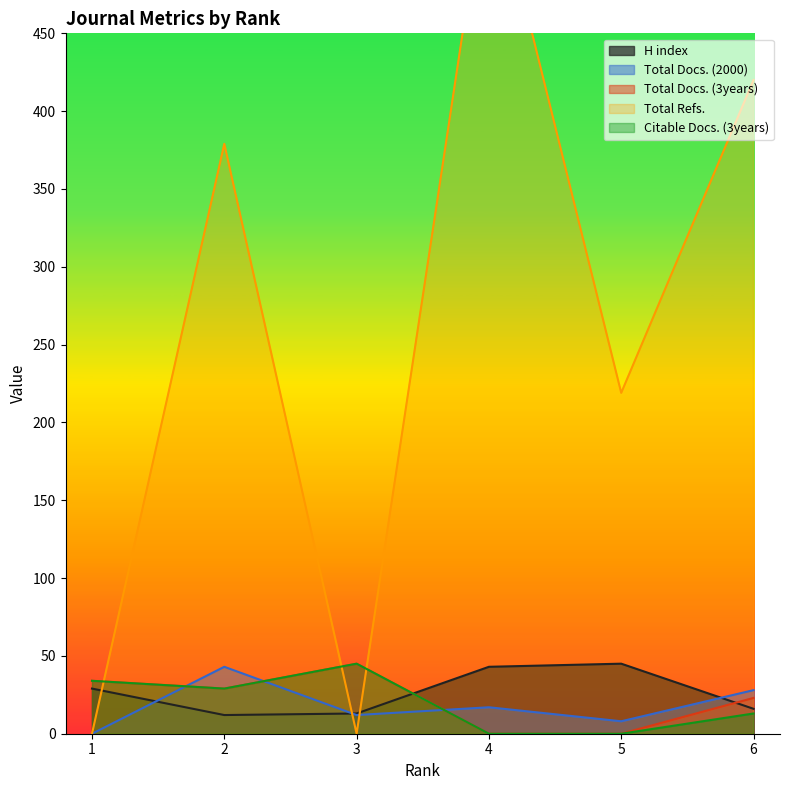

Between 3 and 4, which is larger?

4